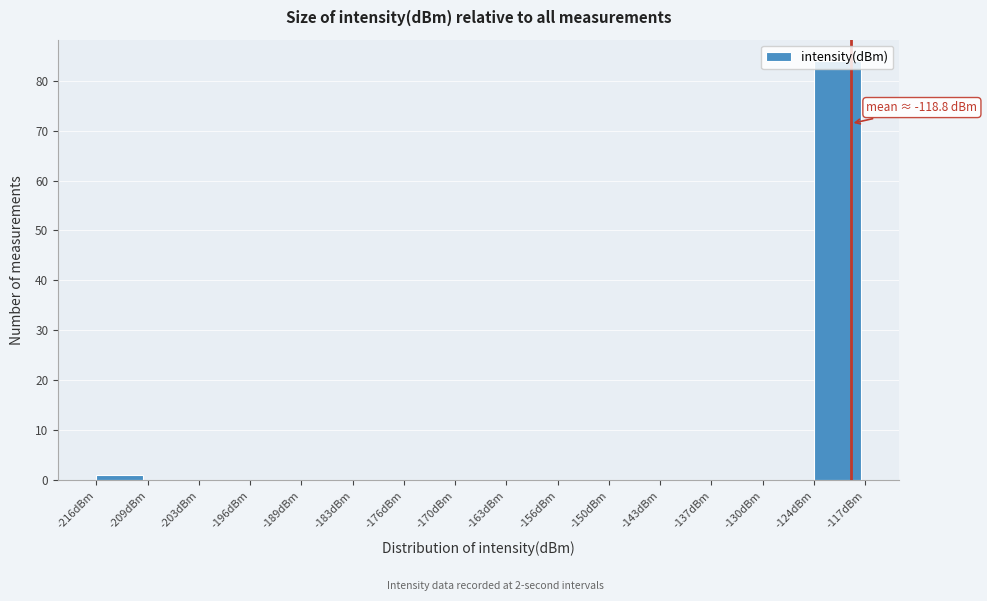

Over which range of the x-axis is the bar tallest?

-124 to -117